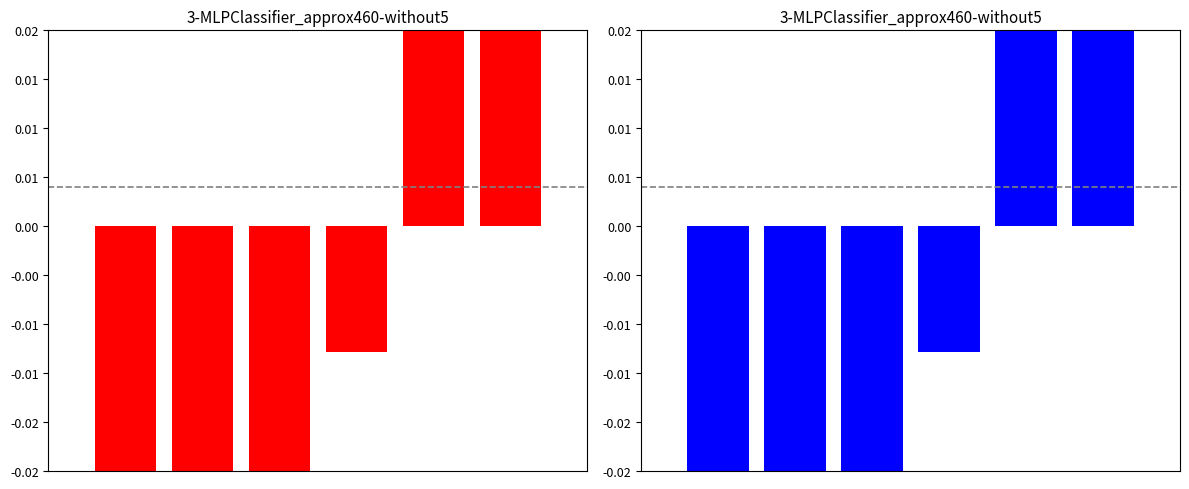

How many values are below 0?

4